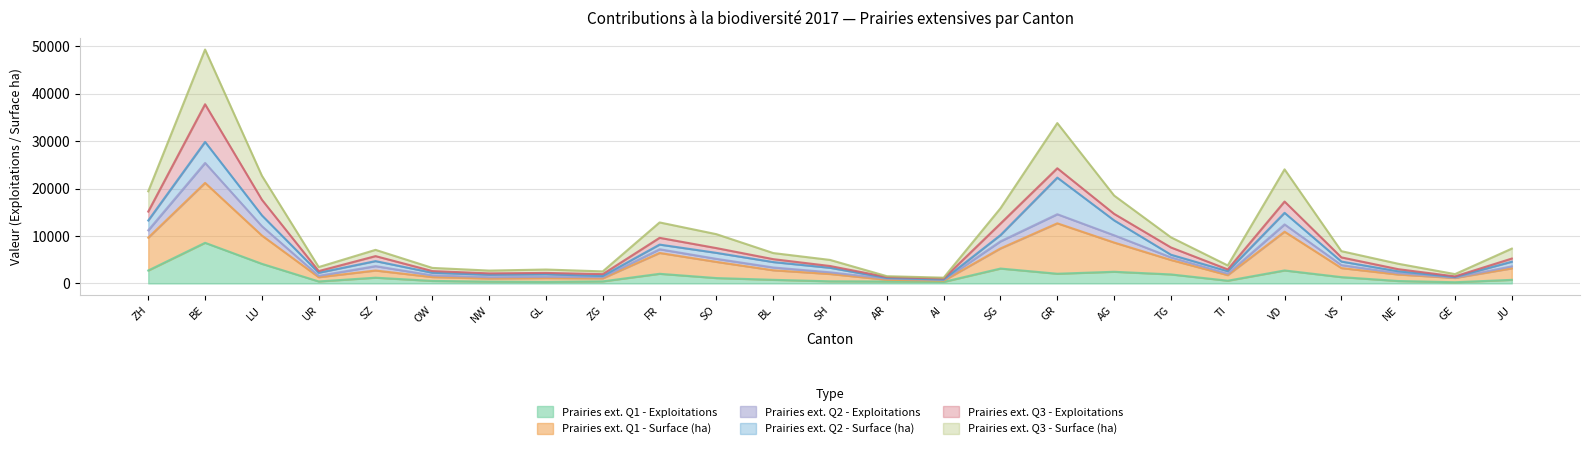

The Prairies ext. Q1 - Exploitations series shows 434 at ZG. True or false?

True